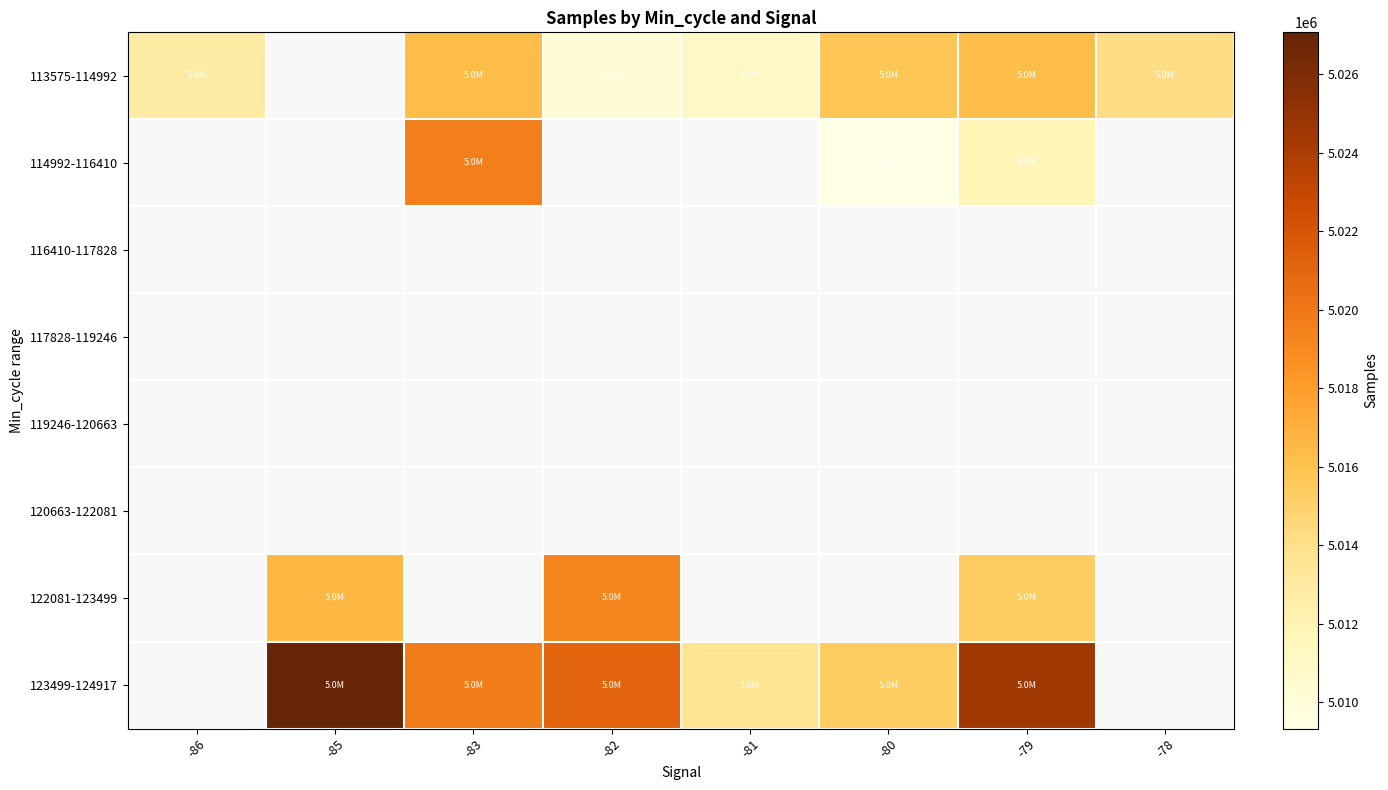

Which category has the lowest value across all series?

-80